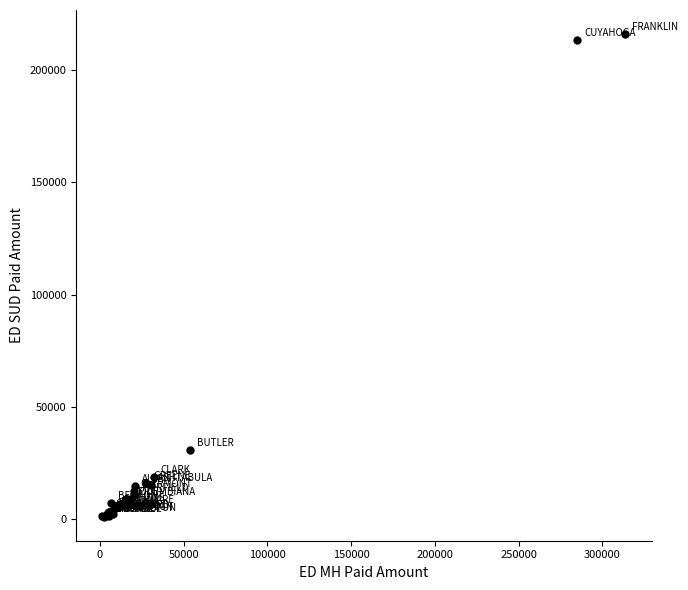

What Y value in the scatter plot is closest to 108535?

30523.8